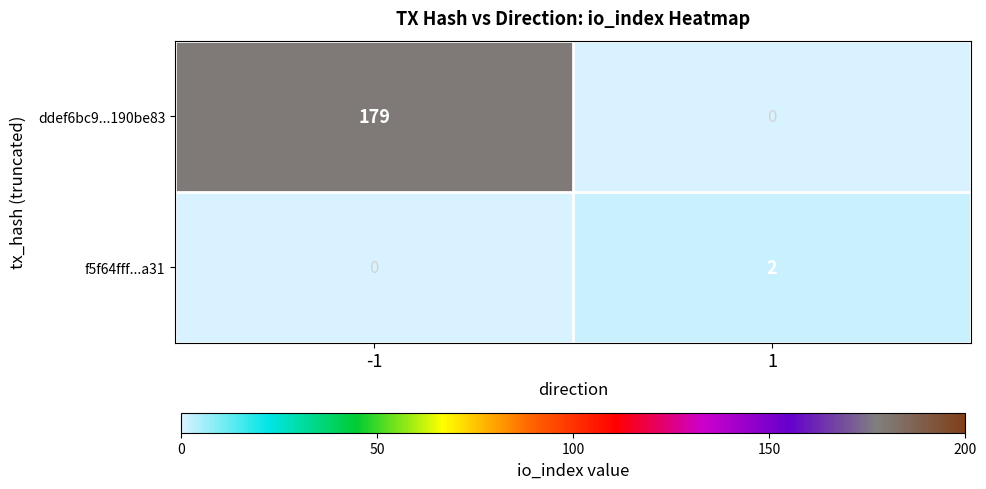

What is the difference between the highest and lowest values at 1?

2